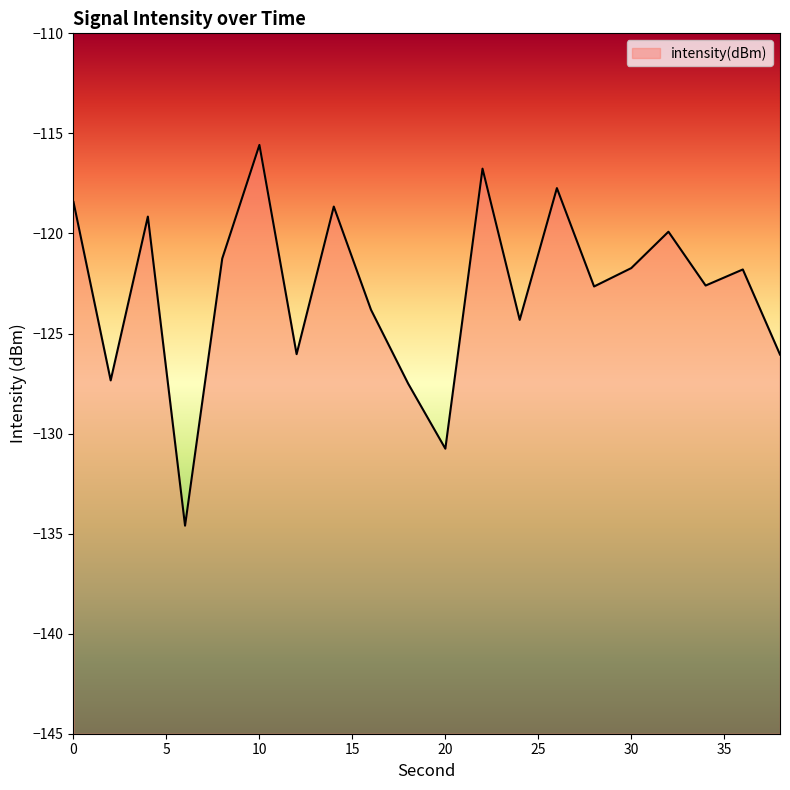

What is the difference between the second highest and second lowest values?

14.0